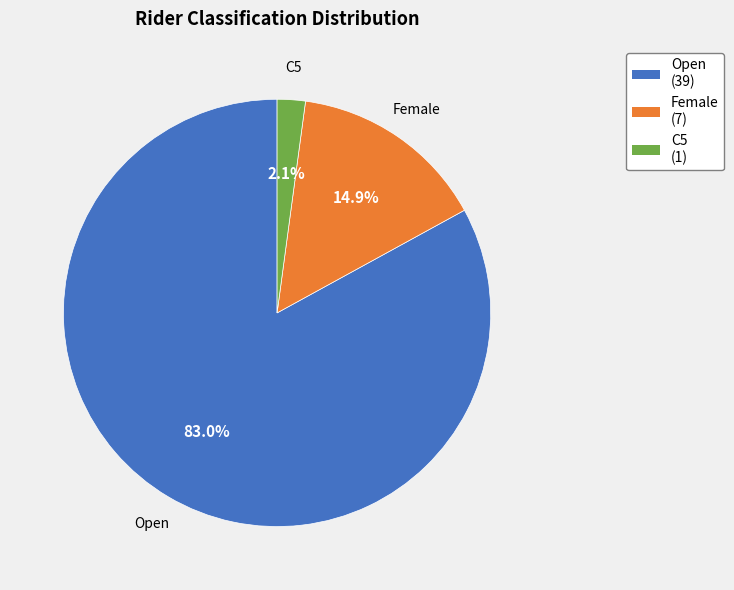

How many slices are in this pie chart?

3